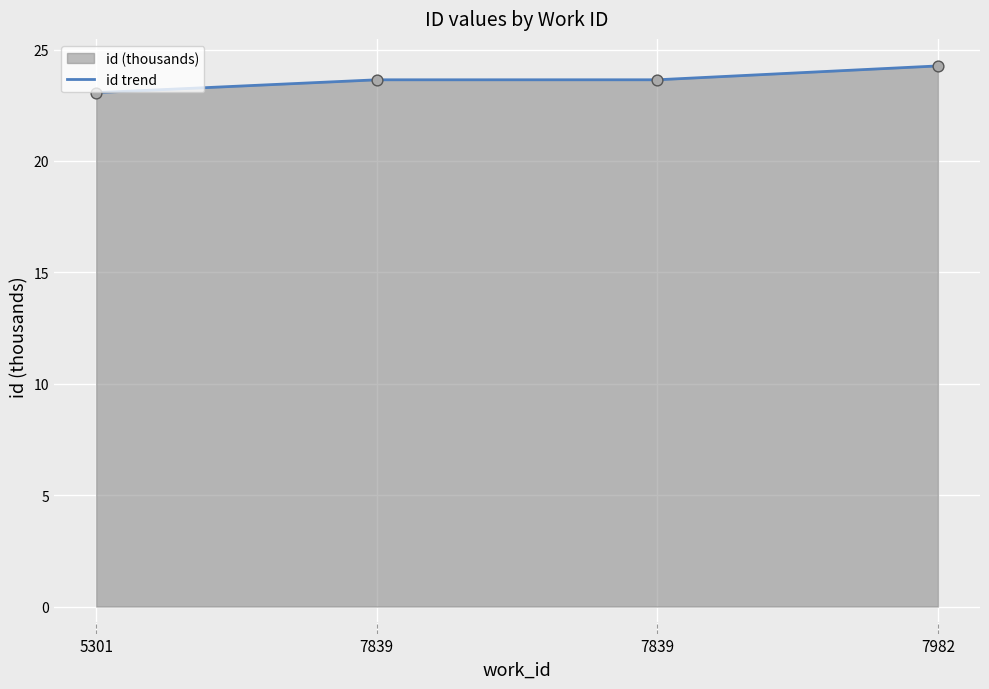

Which has a higher value, 7839 or 7839?

7839